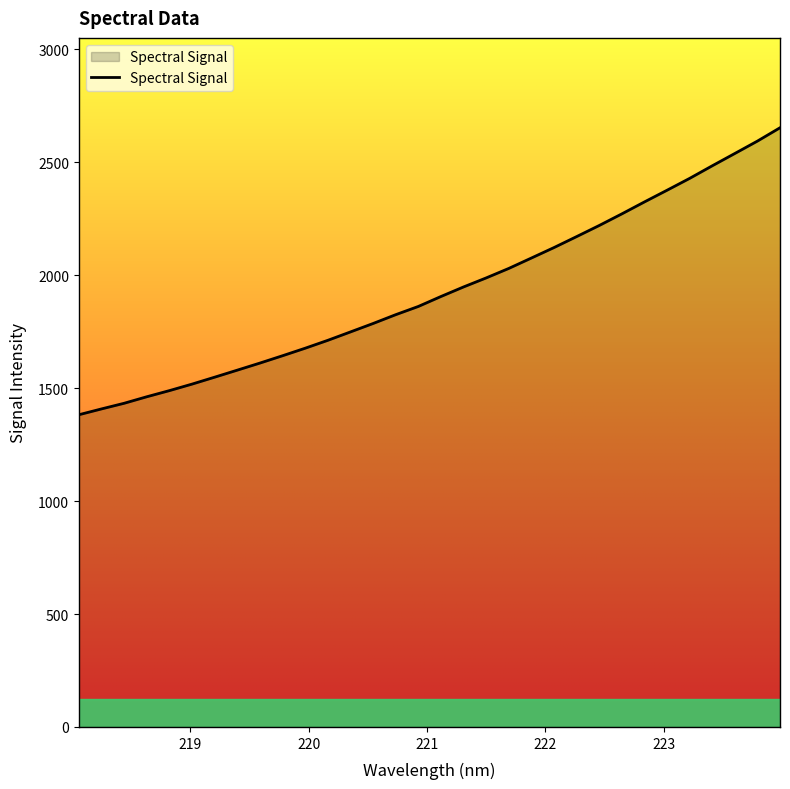

What is the difference between the maximum and minimum values?

1270.7